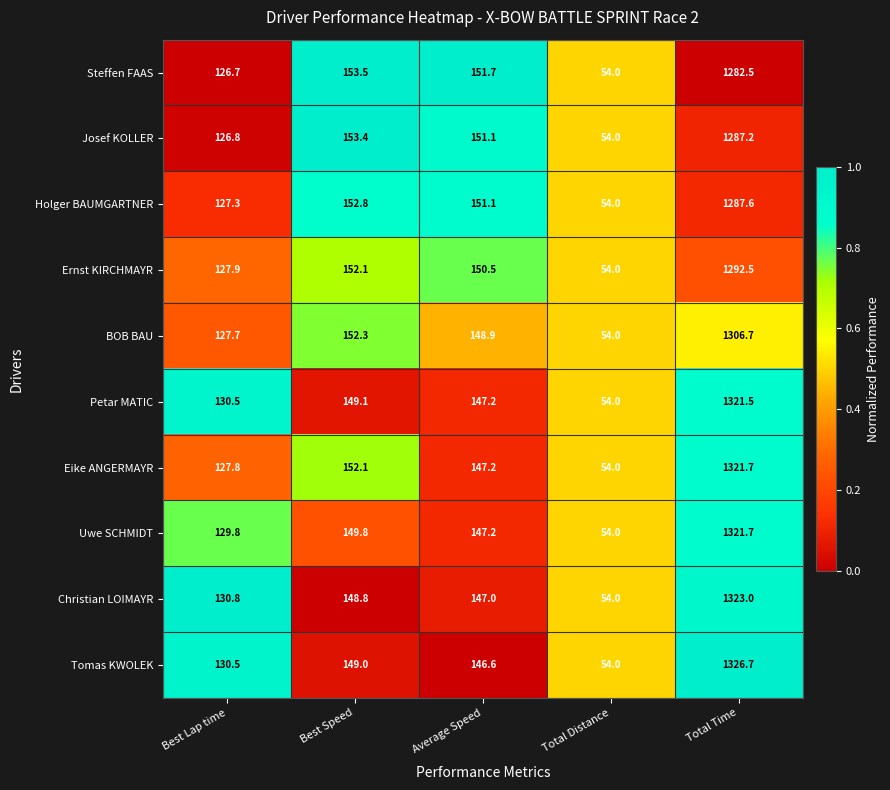

Which series has the largest total across all categories?

Tomas KWOLEK